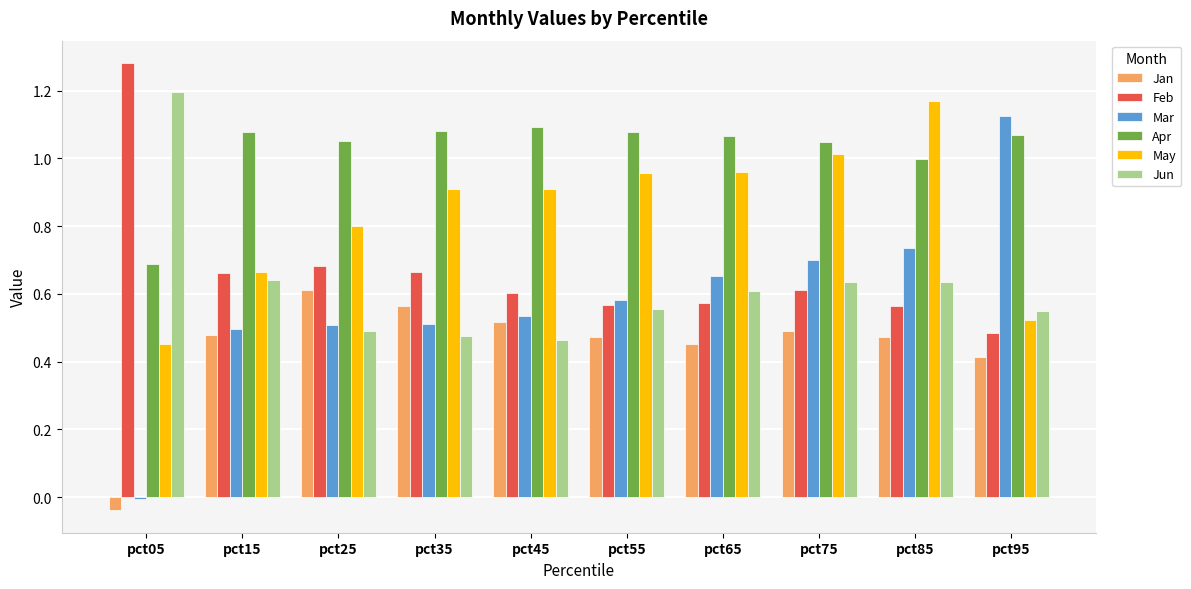

At which label does Feb reach its minimum?

pct95